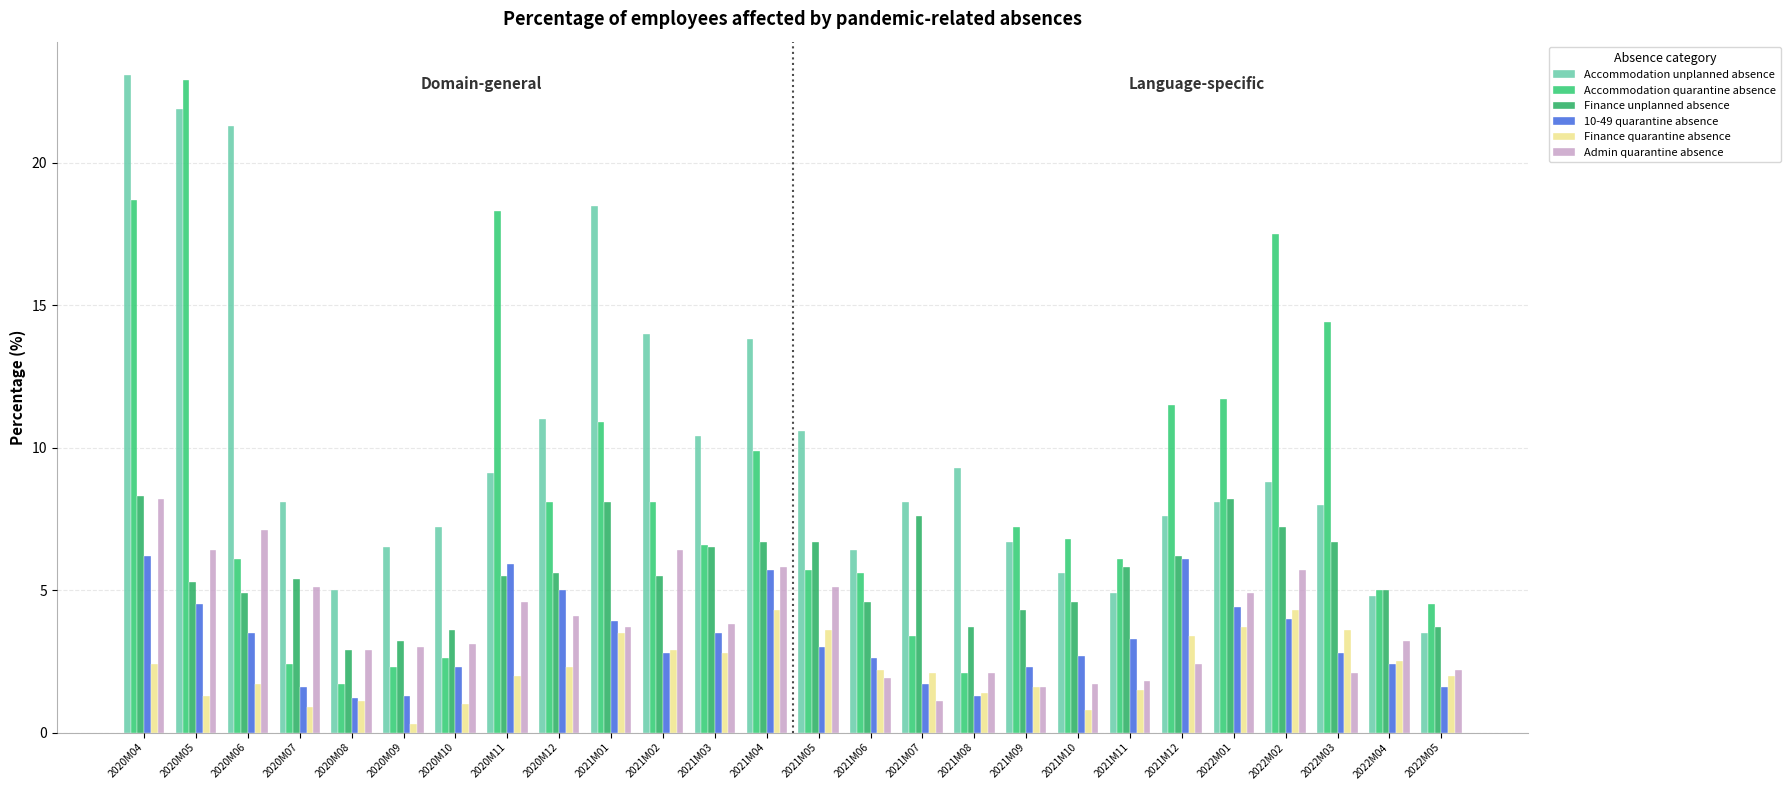

What is the highest value of the Finance quarantine absence series?

4.3